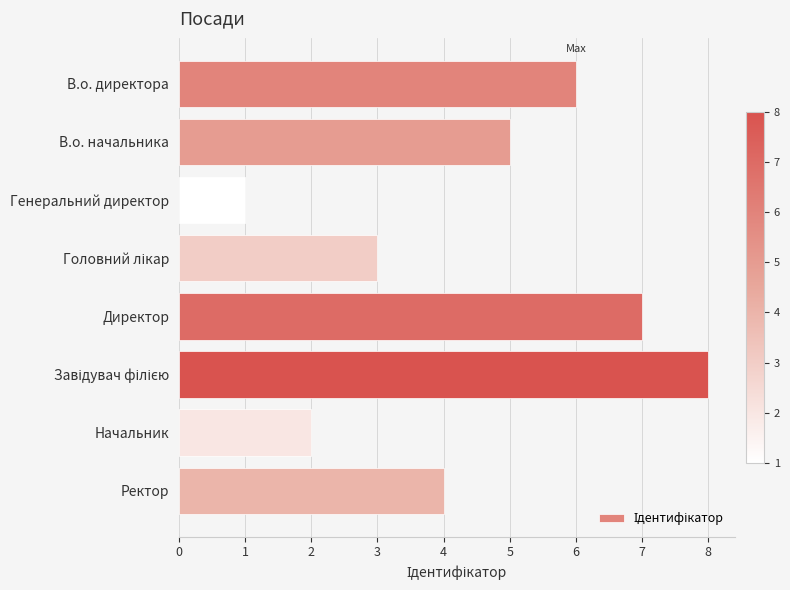

Reading top to bottom, transcribe all the data shown in this chart.

6	5	1	3	7	8	2	4